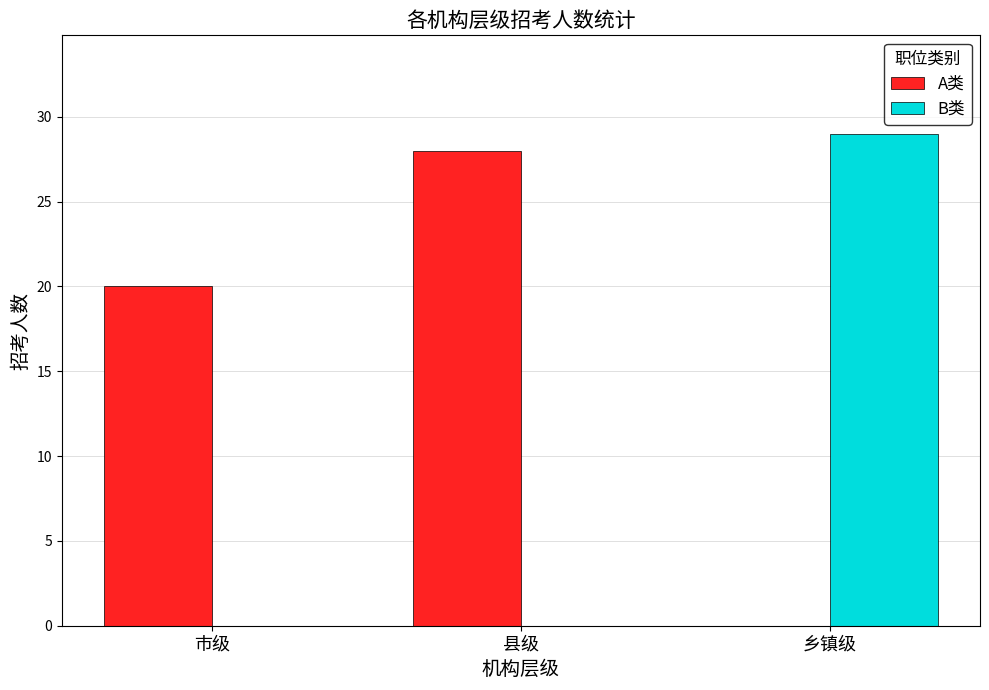

Reading left to right, extract all data points from this chart.

A类: 20	28	0
B类: 0	0	29